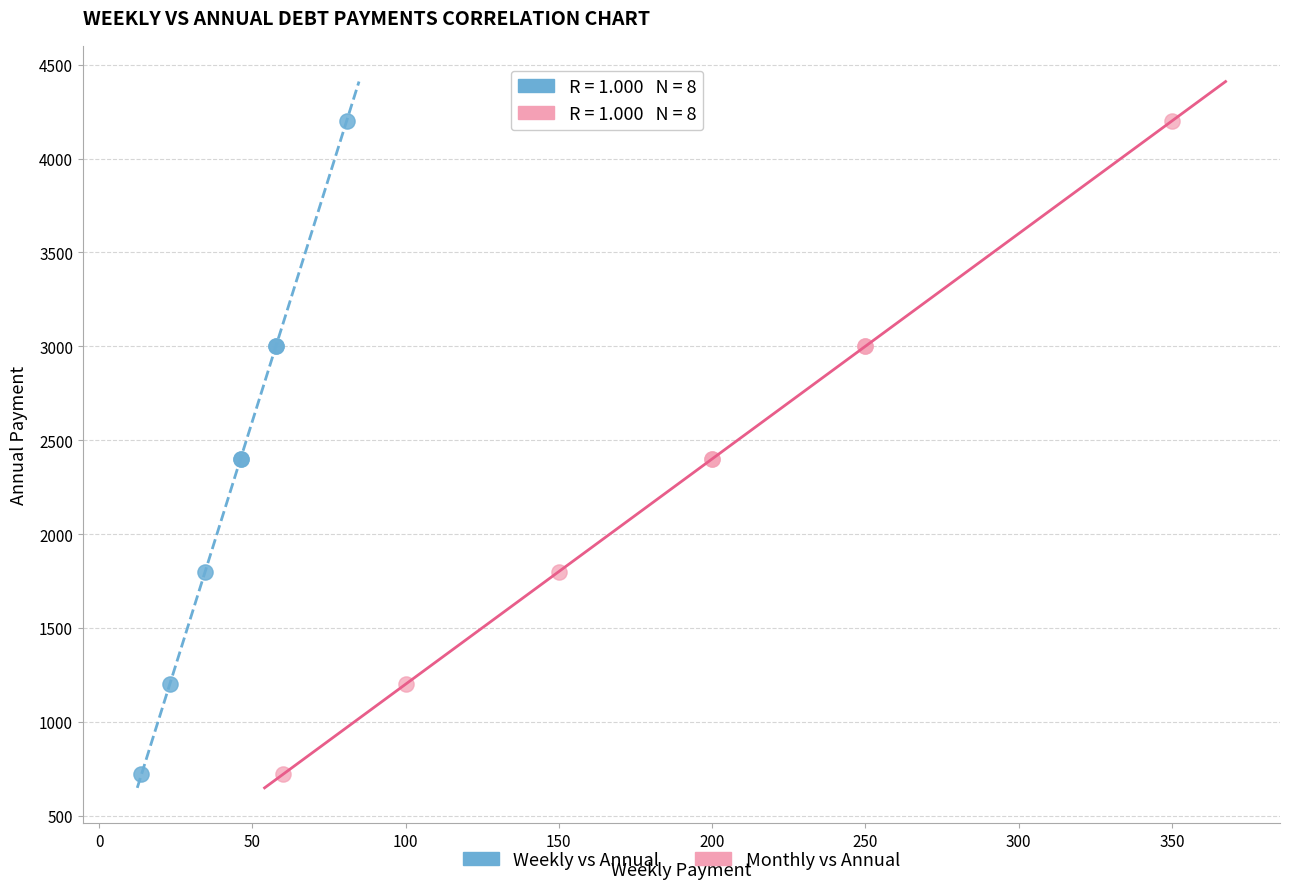

What are all the series names shown in the legend?

Weekly vs Annual, Monthly vs Annual